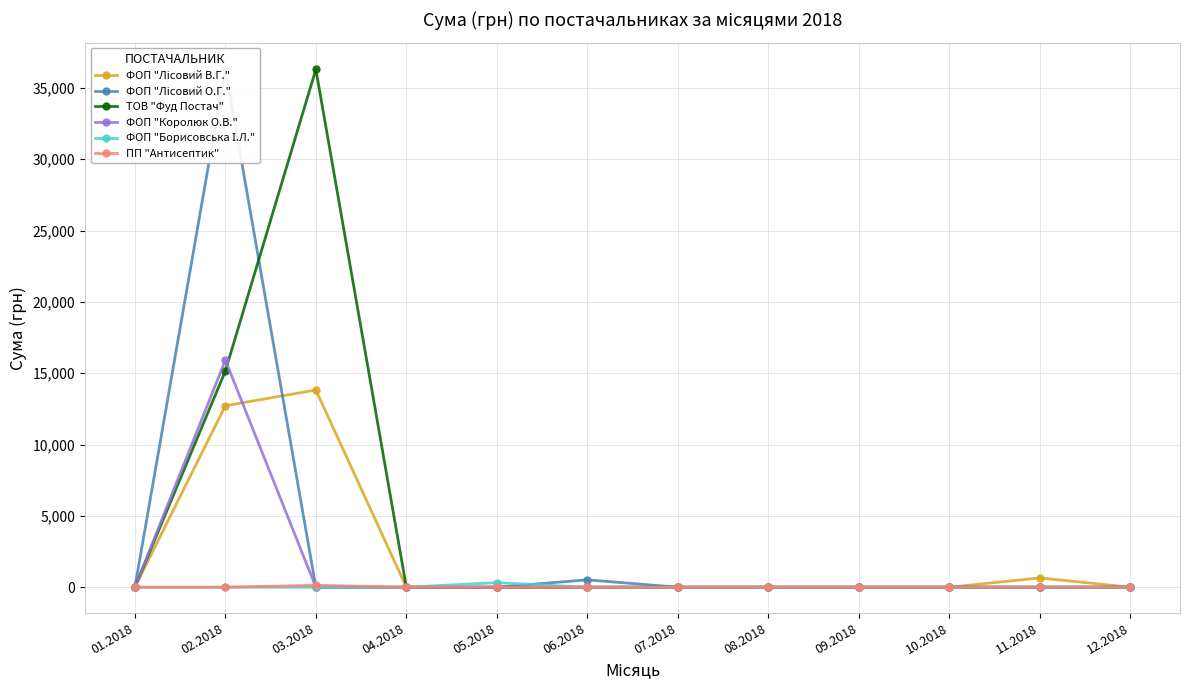

True or false: ФОП "Королюк О.В." has a value of -5159.0 at 08.2018.

False